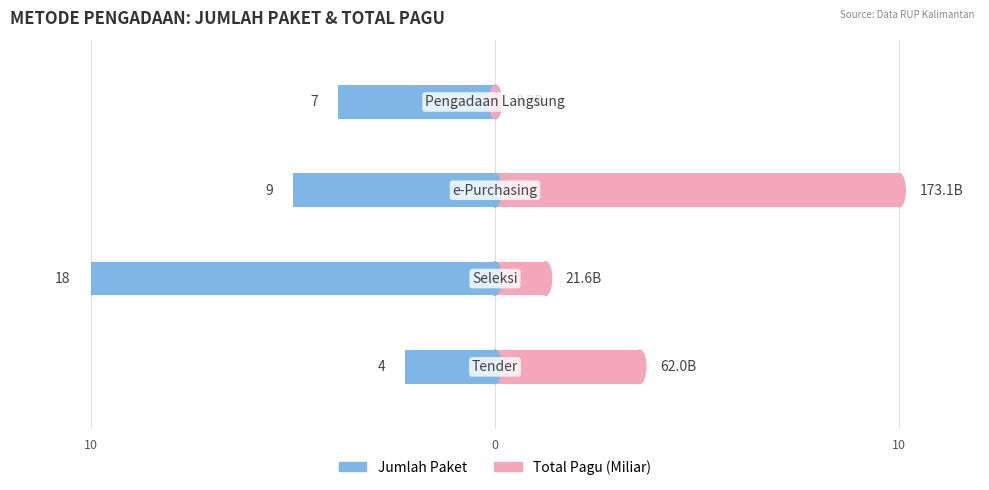

The value of Jumlah Paket at 10 is -1.1. True or false?

False